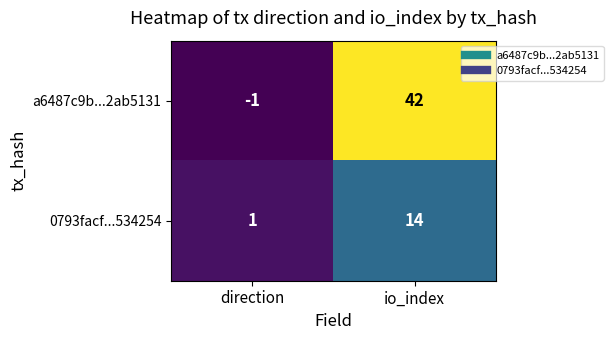

Which series has the largest total across all categories?

a6487c9b...2ab5131